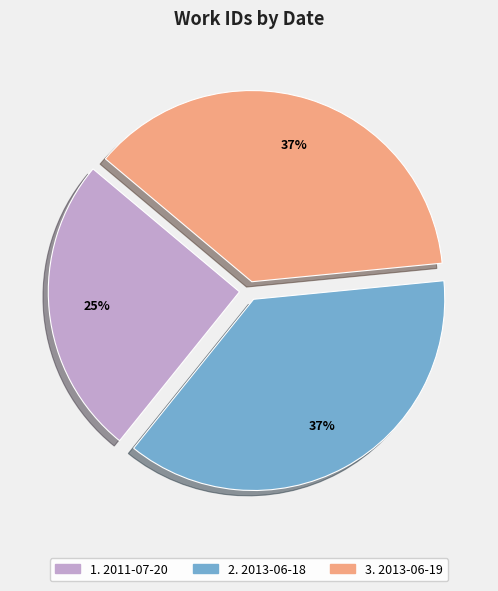

To the nearest percent, what is the average slice percentage?

33%